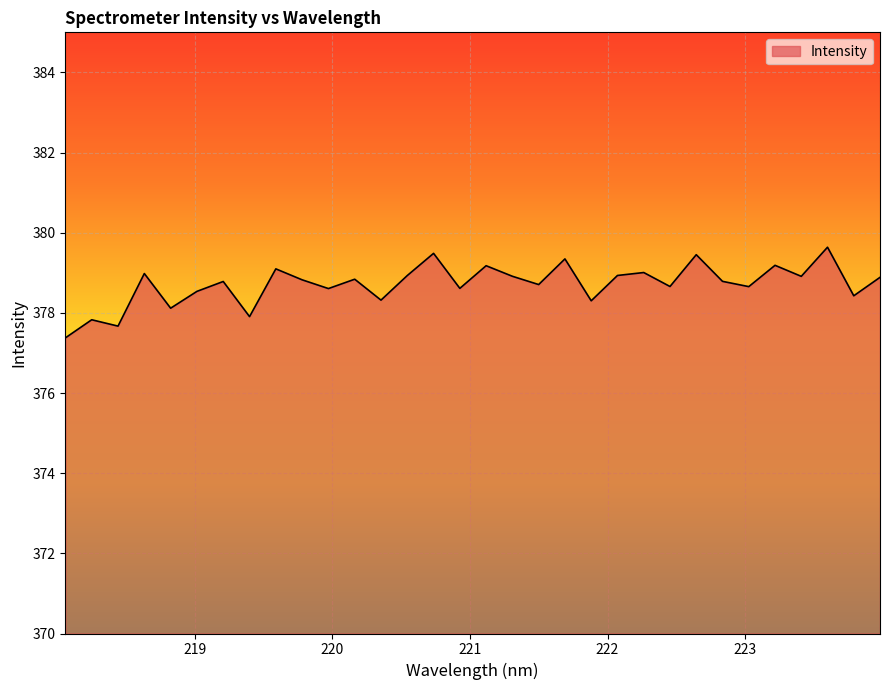

What is the difference between the maximum and minimum values?

2.3